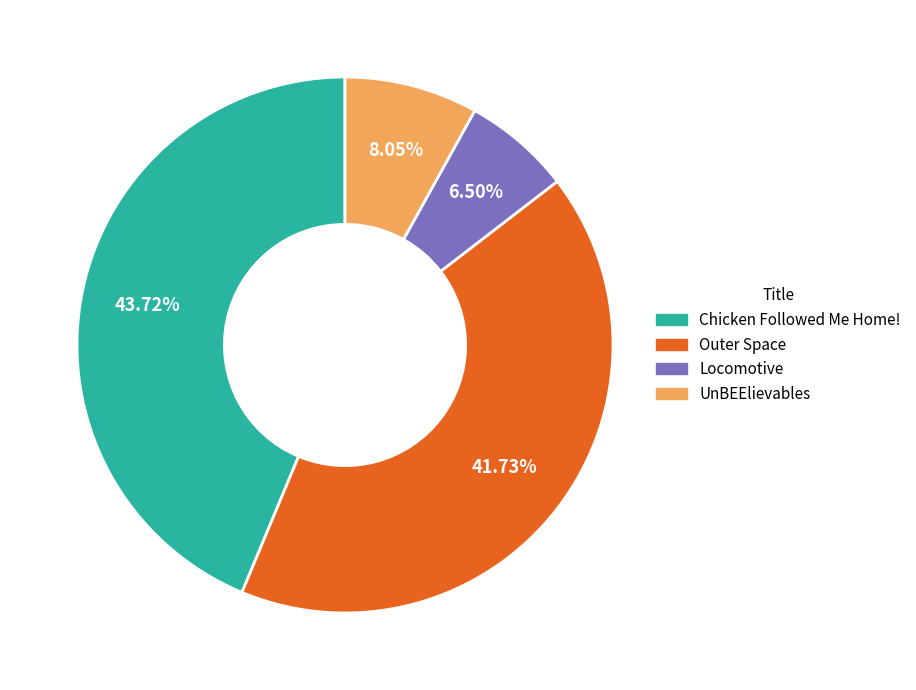

Which slice is the smallest?

Locomotive